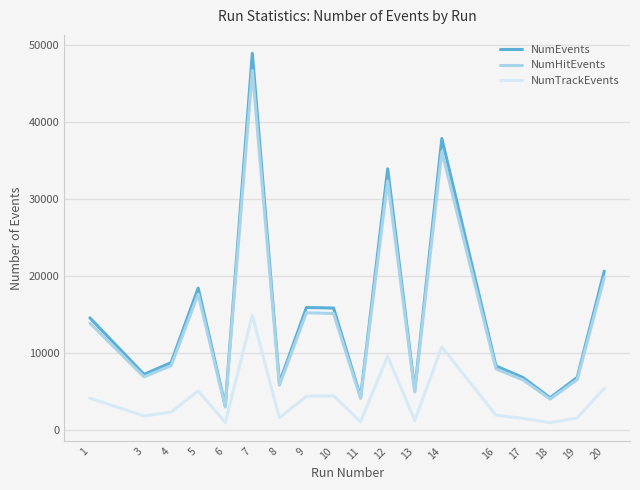

Which series has the widest spread of values?

NumEvents